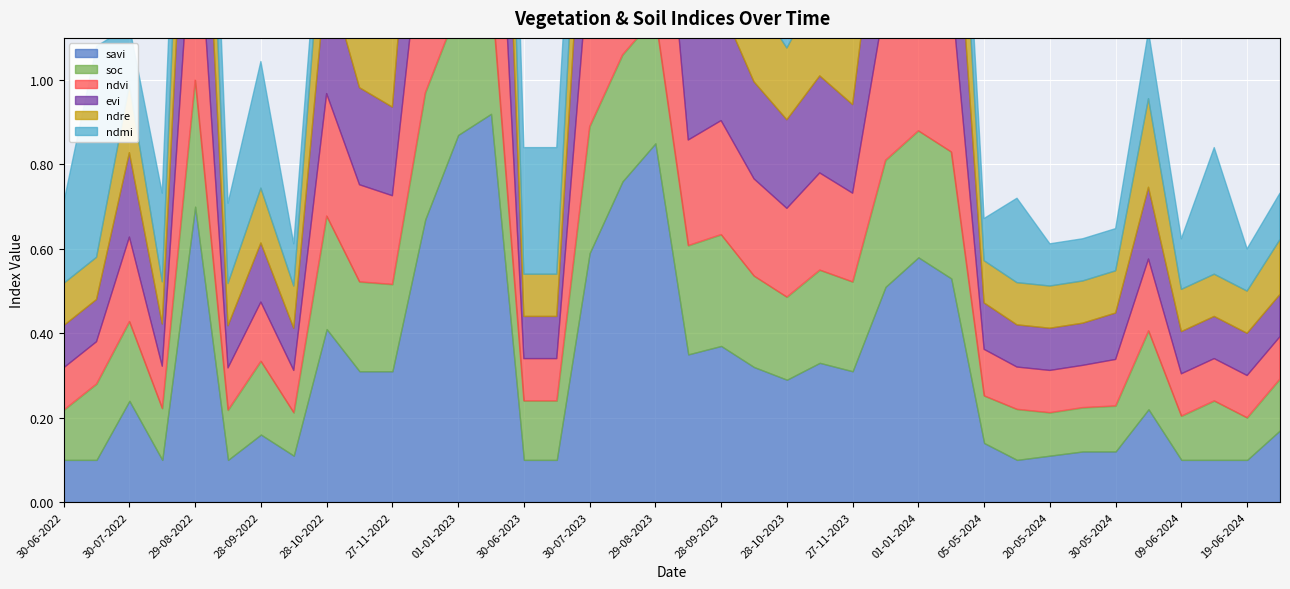

At how many categories does at least one series exceed 0?

38